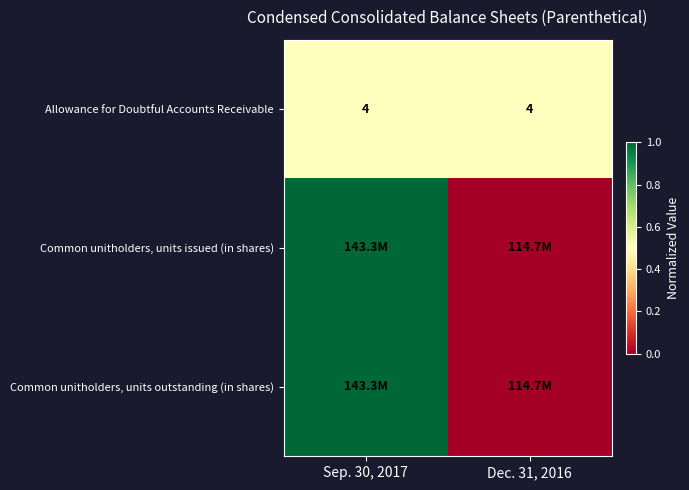

Which label corresponds to the smallest value in the chart?

Dec. 31, 2016